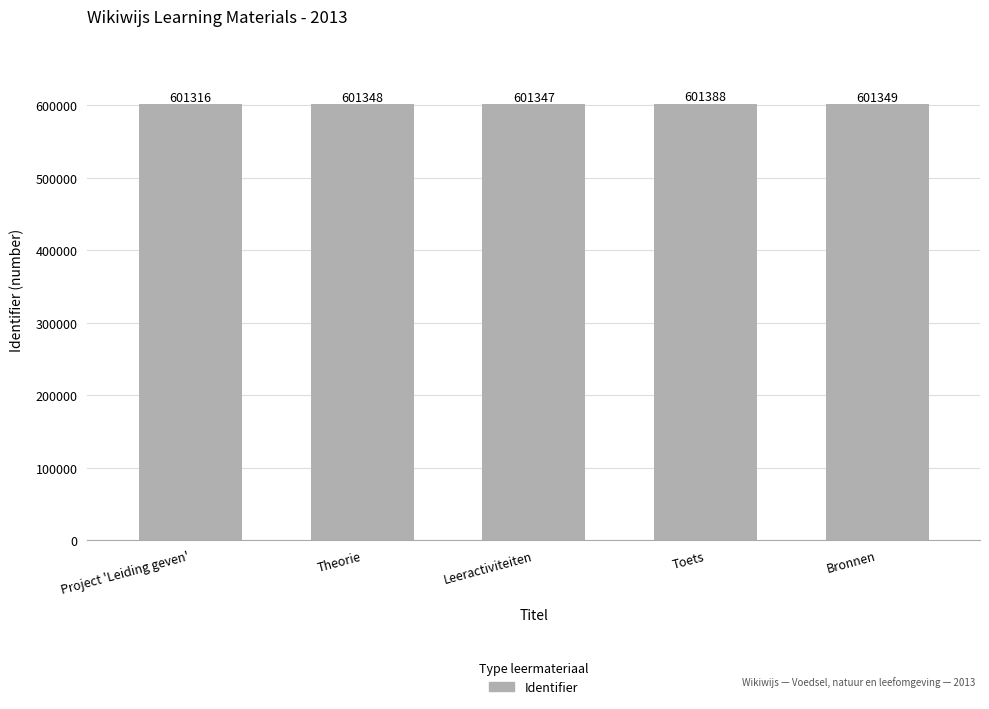

What is the maximum value shown in the chart?

601388